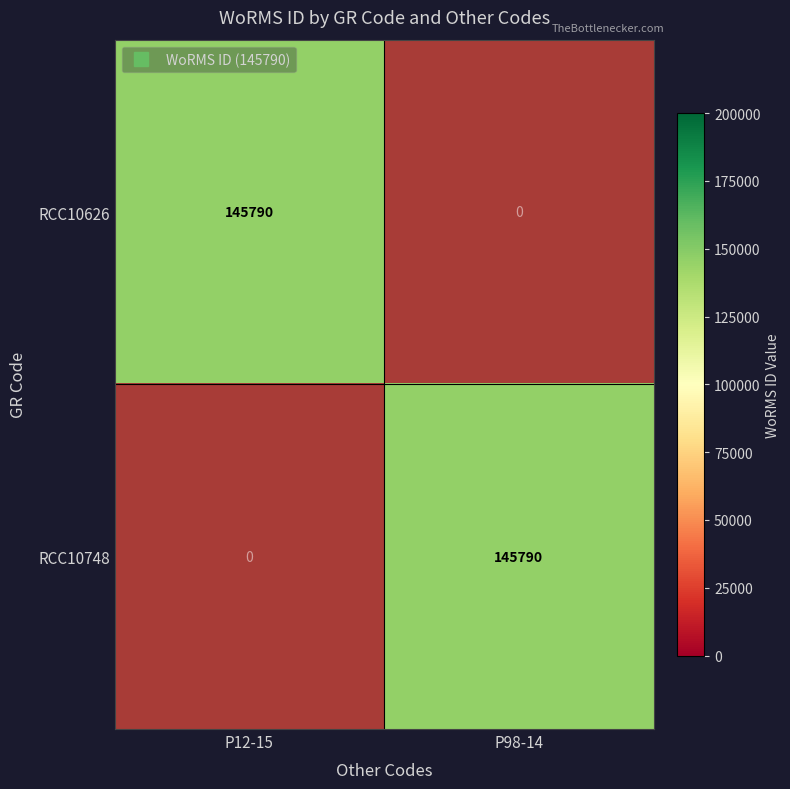

True or false: RCC10626 has a value of 145790 at P12-15.

True